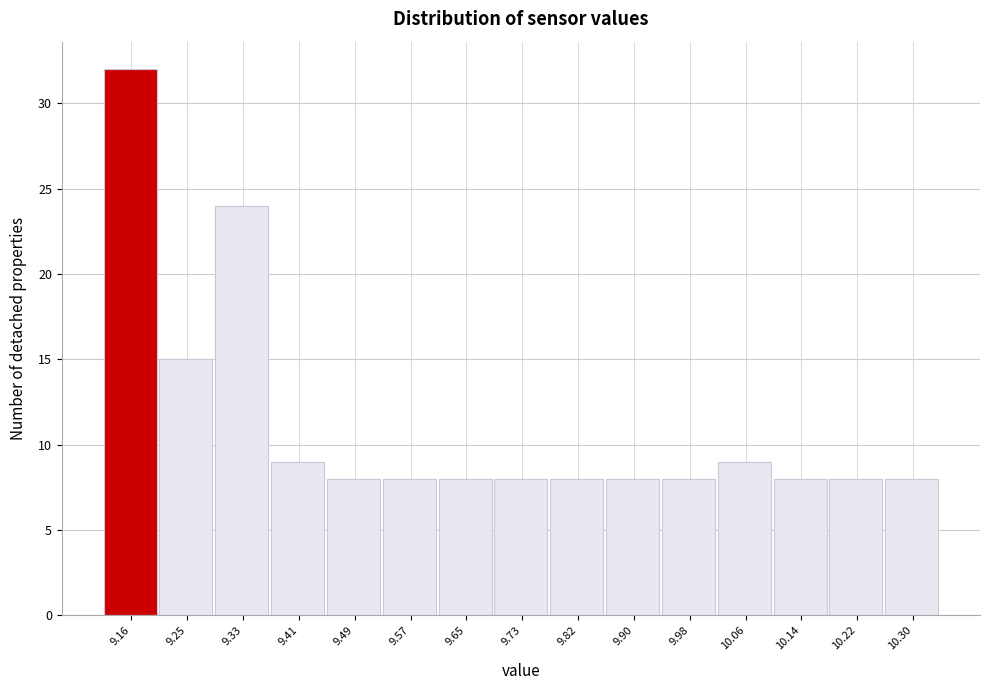

Reading left to right, transcribe all the data shown in this chart.

9.16=32	9.25=15	9.33=24	9.41=9	9.49=8	9.57=8	9.65=8	9.73=8	9.82=8	9.90=8	9.98=8	10.06=9	10.14=8	10.22=8	10.30=8